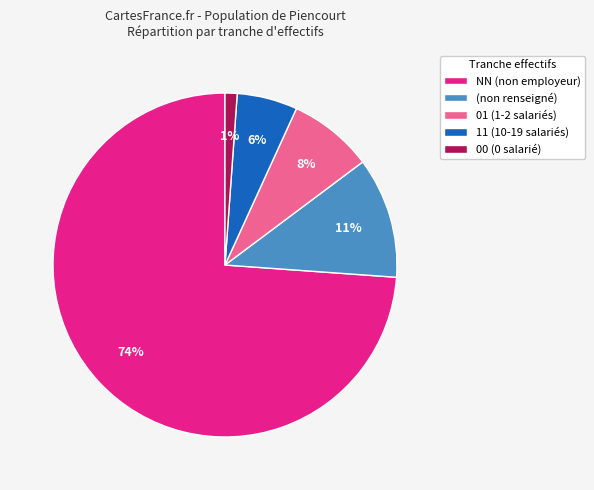

Combined, do 01 (1-2 salariés) and 11 (10-19 salariés) account for over 50%?

No